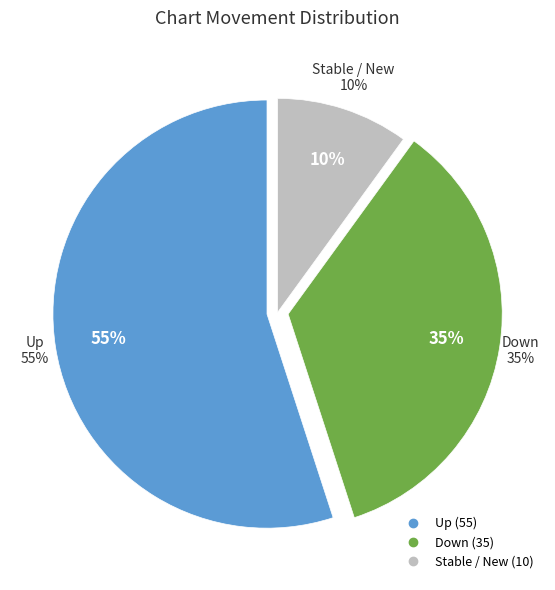

What is the largest slice in the pie chart?

up